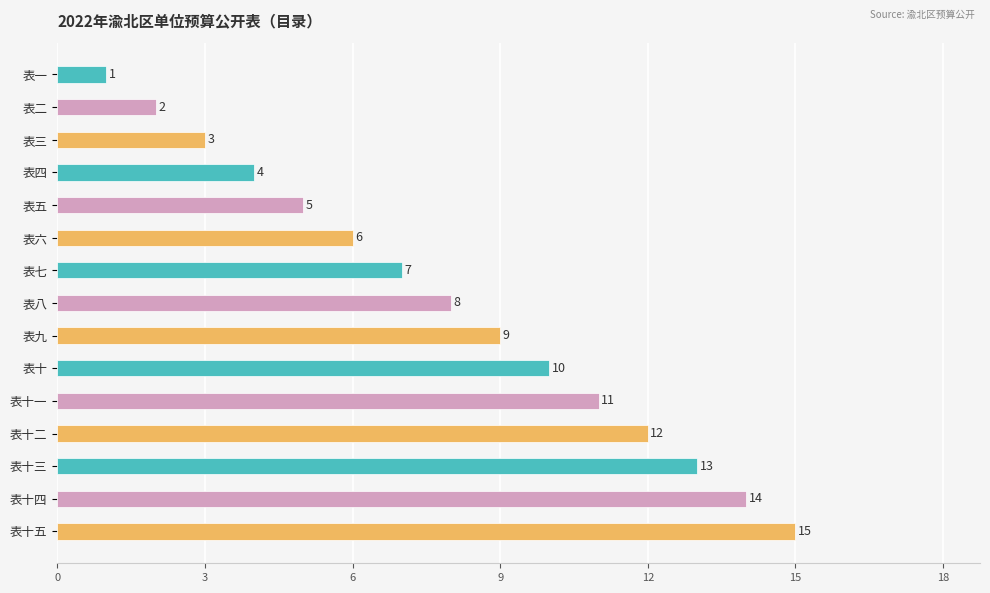

Between 表五 and 表十一, which is larger?

表十一